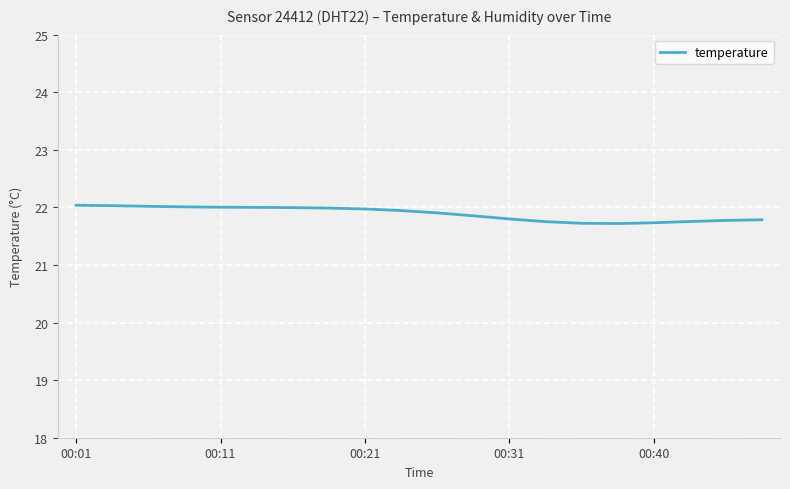

What is the minimum value shown in the chart?

21.7